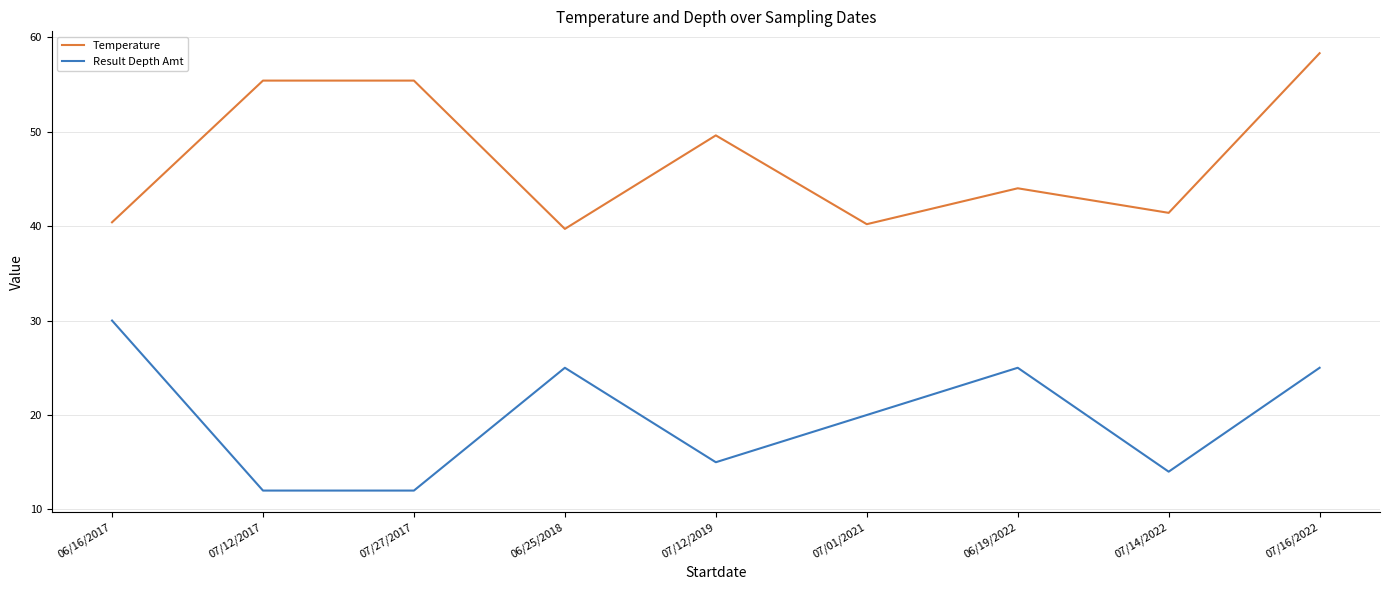

True or false: Result Depth Amt and Temperature cross at least once.

False